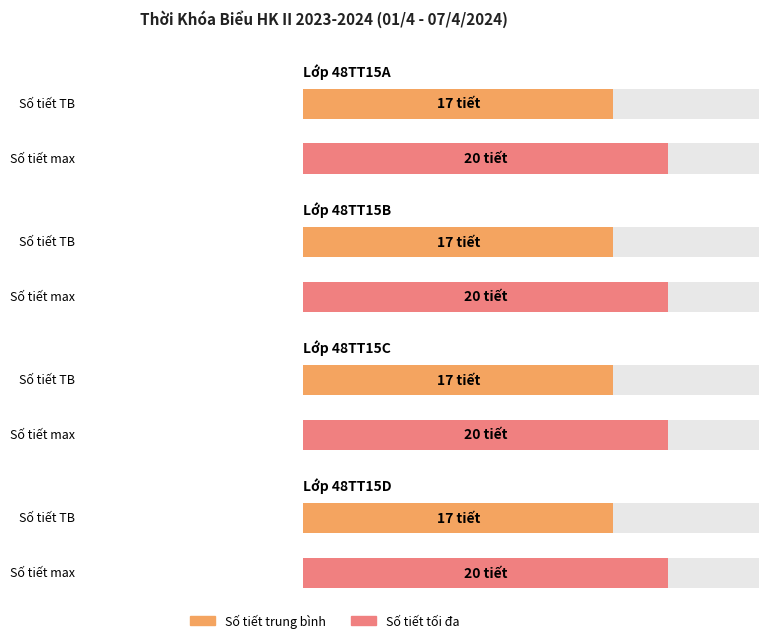

At which category is the sum across all series the highest?

48TT15A